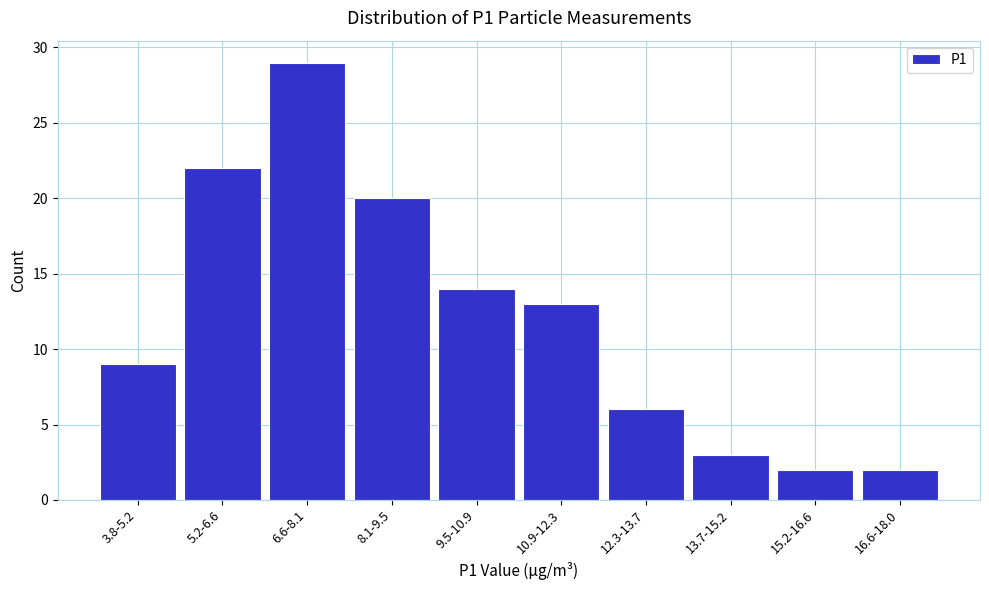

Reading left to right, transcribe all the data shown in this chart.

9	22	29	20	14	13	6	3	2	2